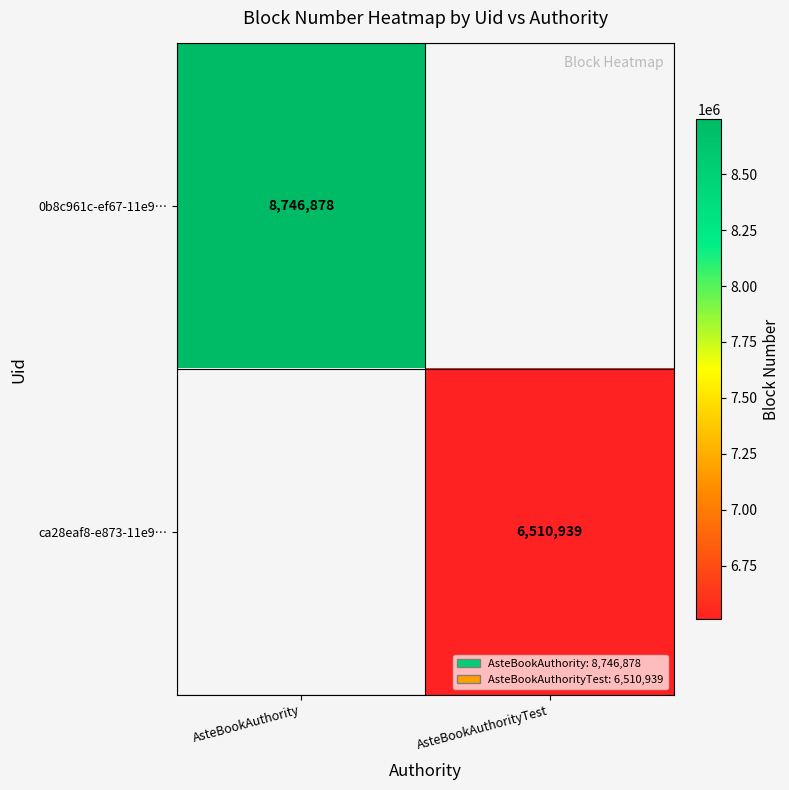

True or false: ca28eaf8-e873-11e9… has a value of 6510939 at AsteBookAuthorityTest.

True